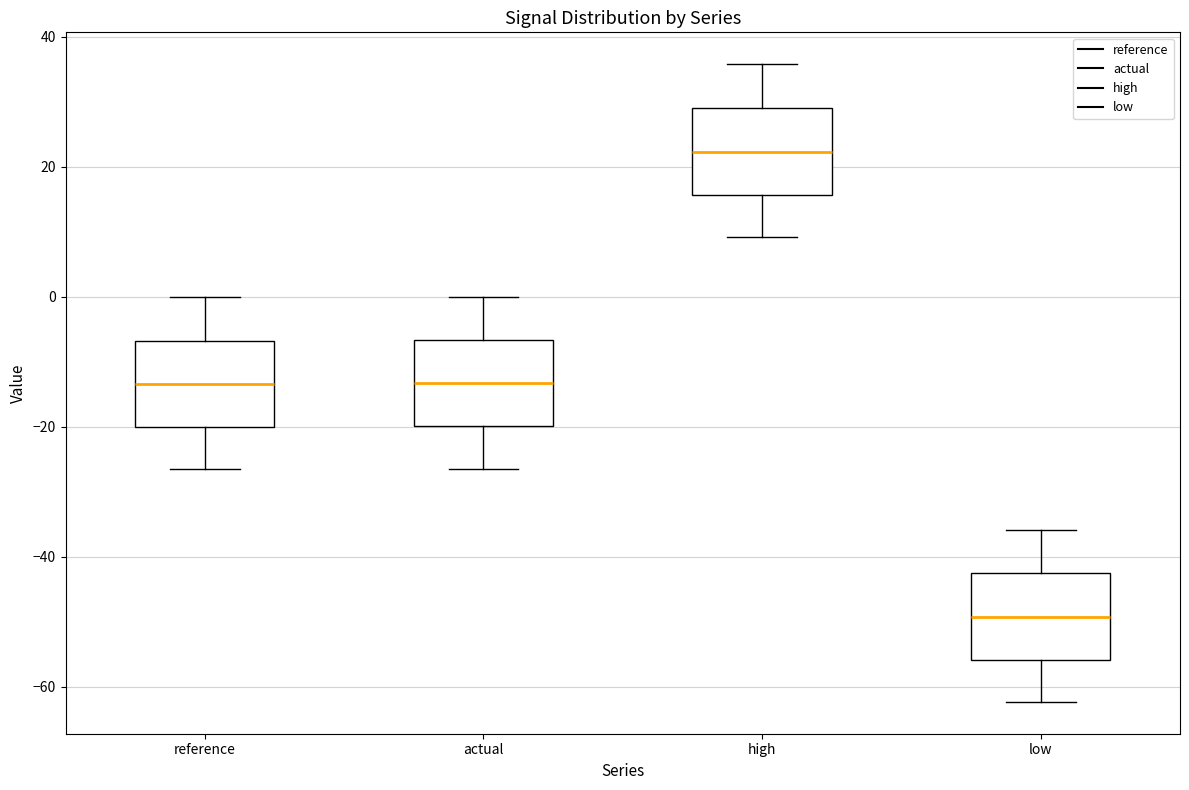

Where does the lower whisker of the box for low end on the y-axis? The values are not printed on the chart, so give them approximately, as read against the axis.

-62